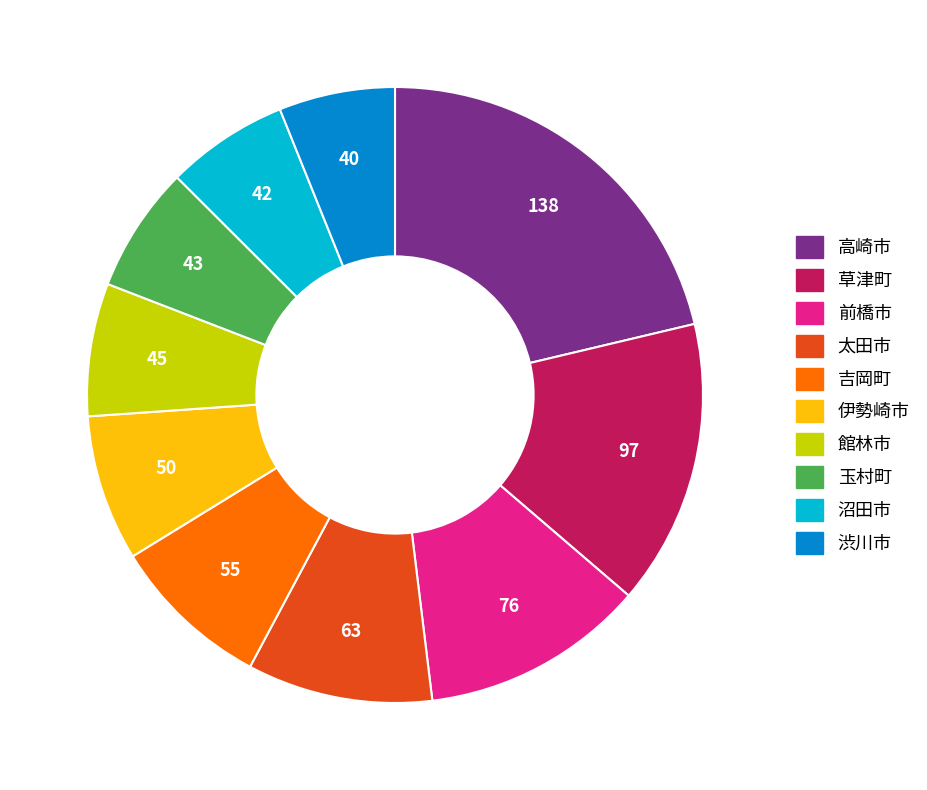

Is there a majority slice in this chart?

No